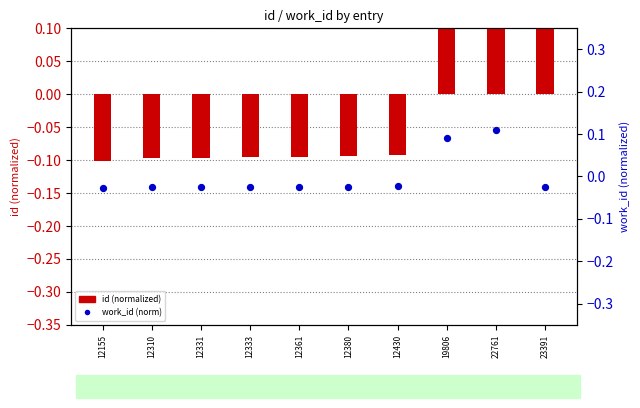

Which series has the widest spread of Y values?

id (normalized)